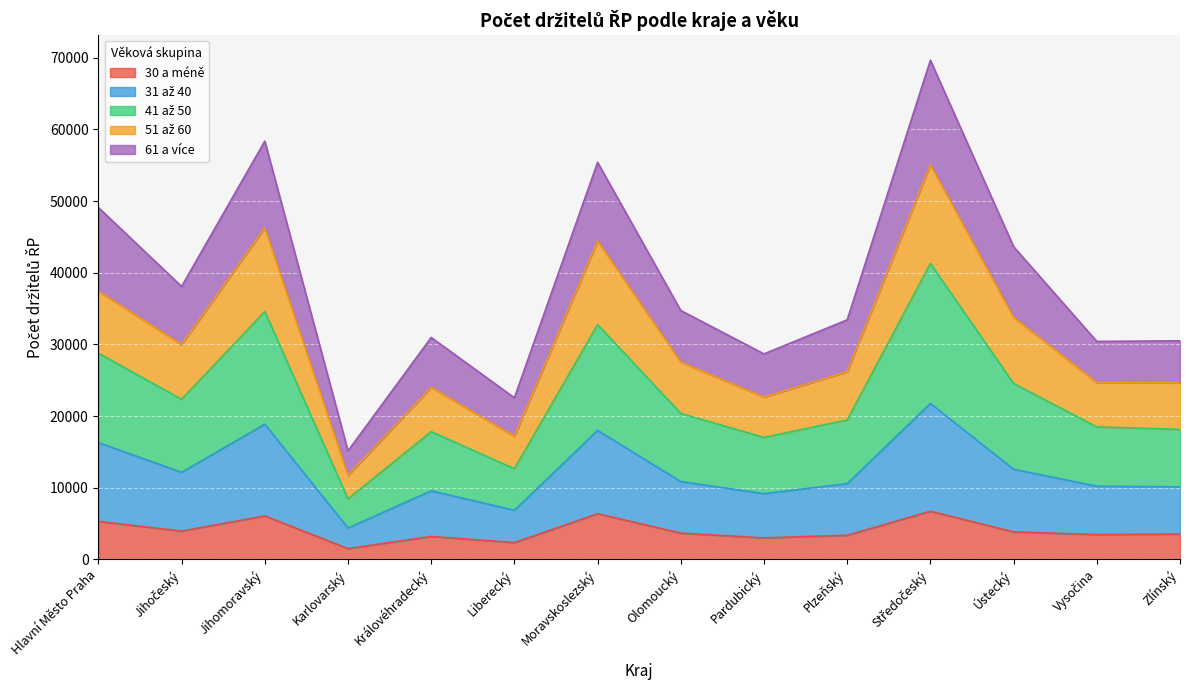

What is the total value across all series at Karlovarský?

15137